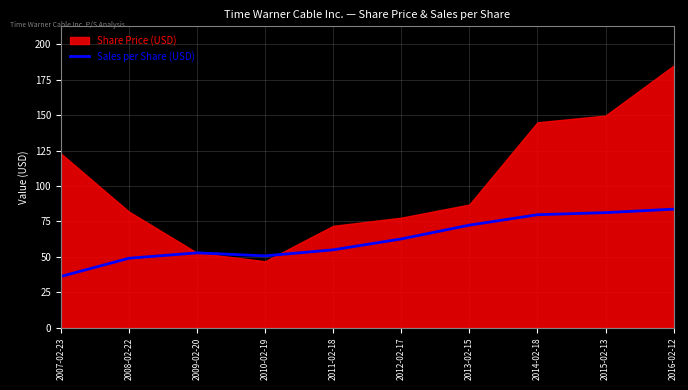

How many lines are shown in the chart?

1